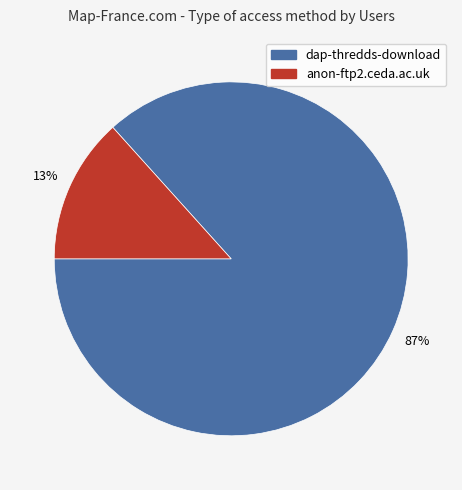

Which category has the smallest portion of the pie?

anon-ftp2.ceda.ac.uk